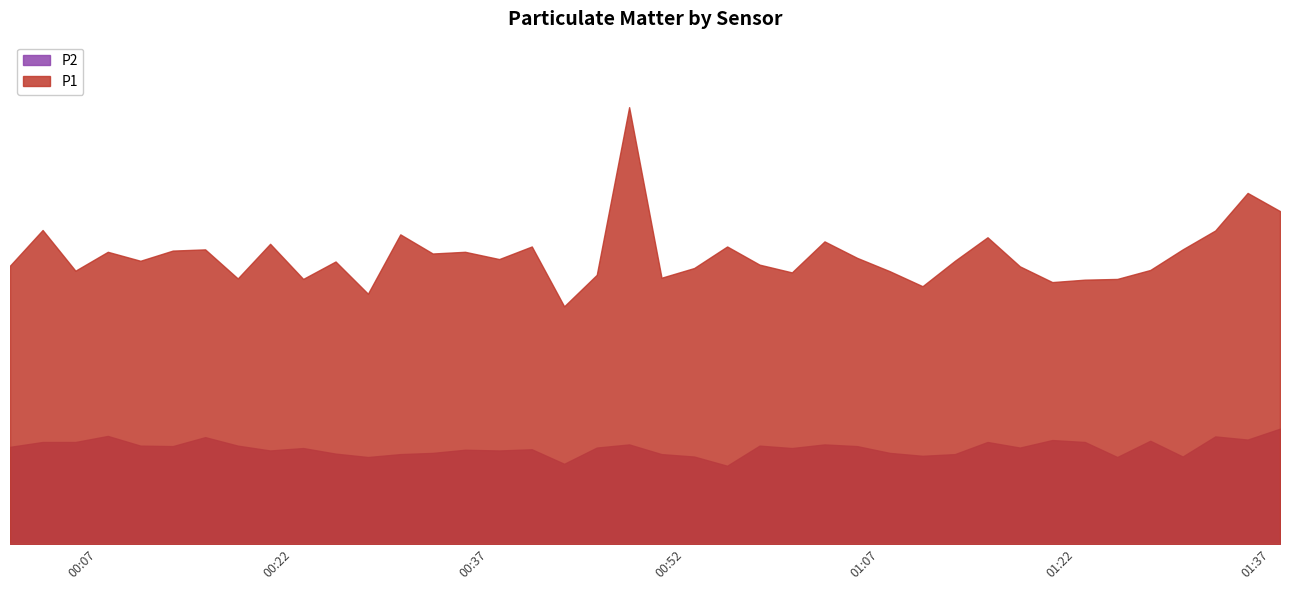

At which category does the chart reach its peak across all series?

2024-02-26T00:47:46